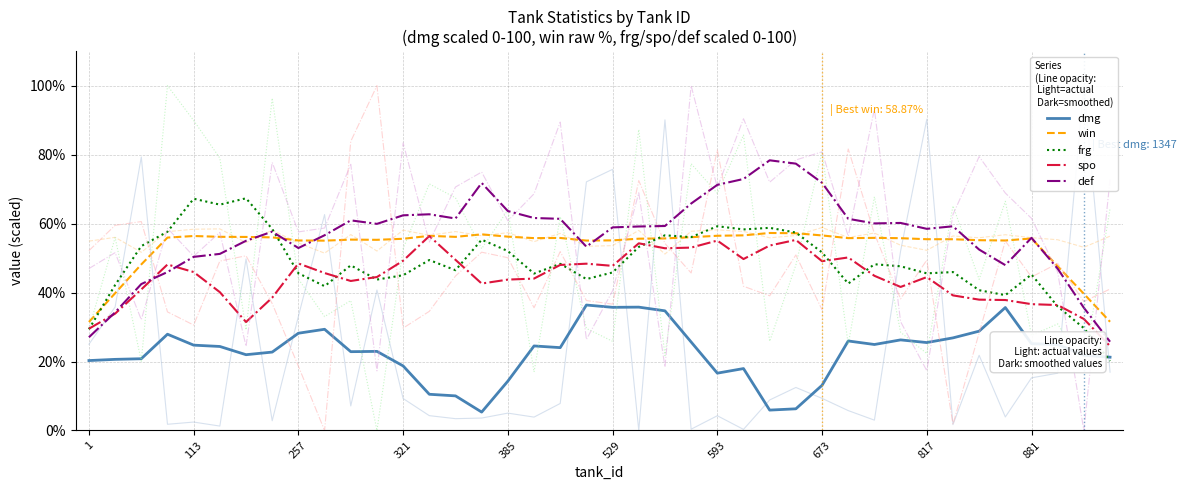

After their last crossing, which series has the higher values: frg or dmg?

dmg